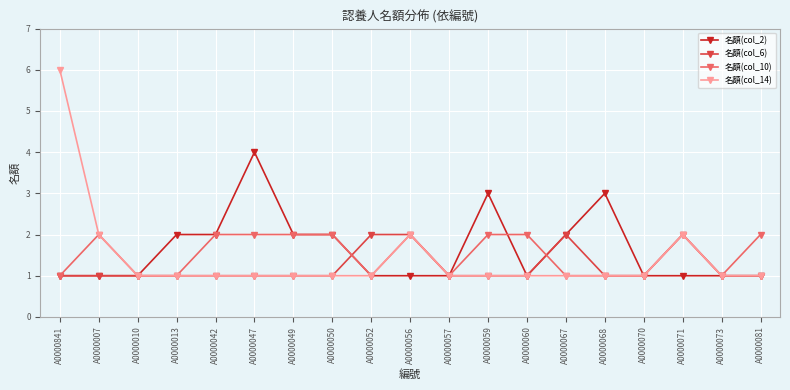

Is this an area chart (filled region under the line)?

No